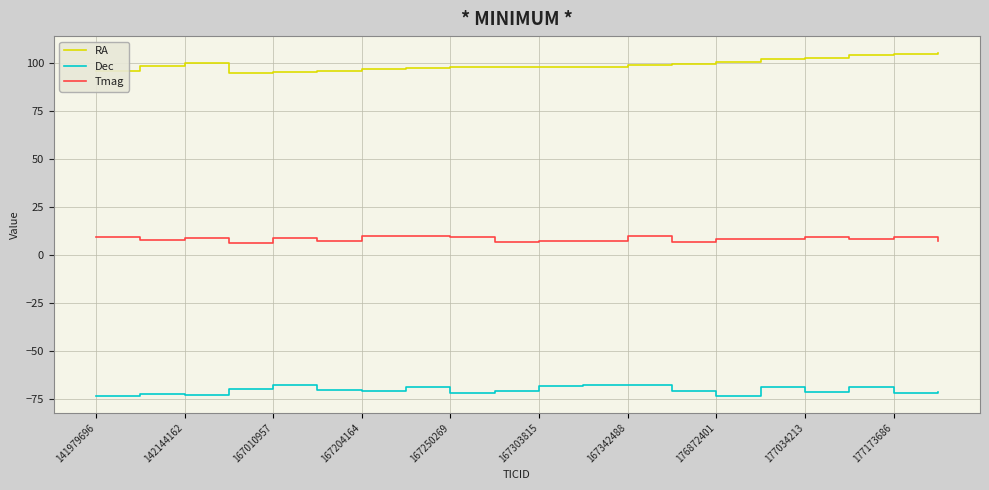

What is the average value of the RA series?

99.2